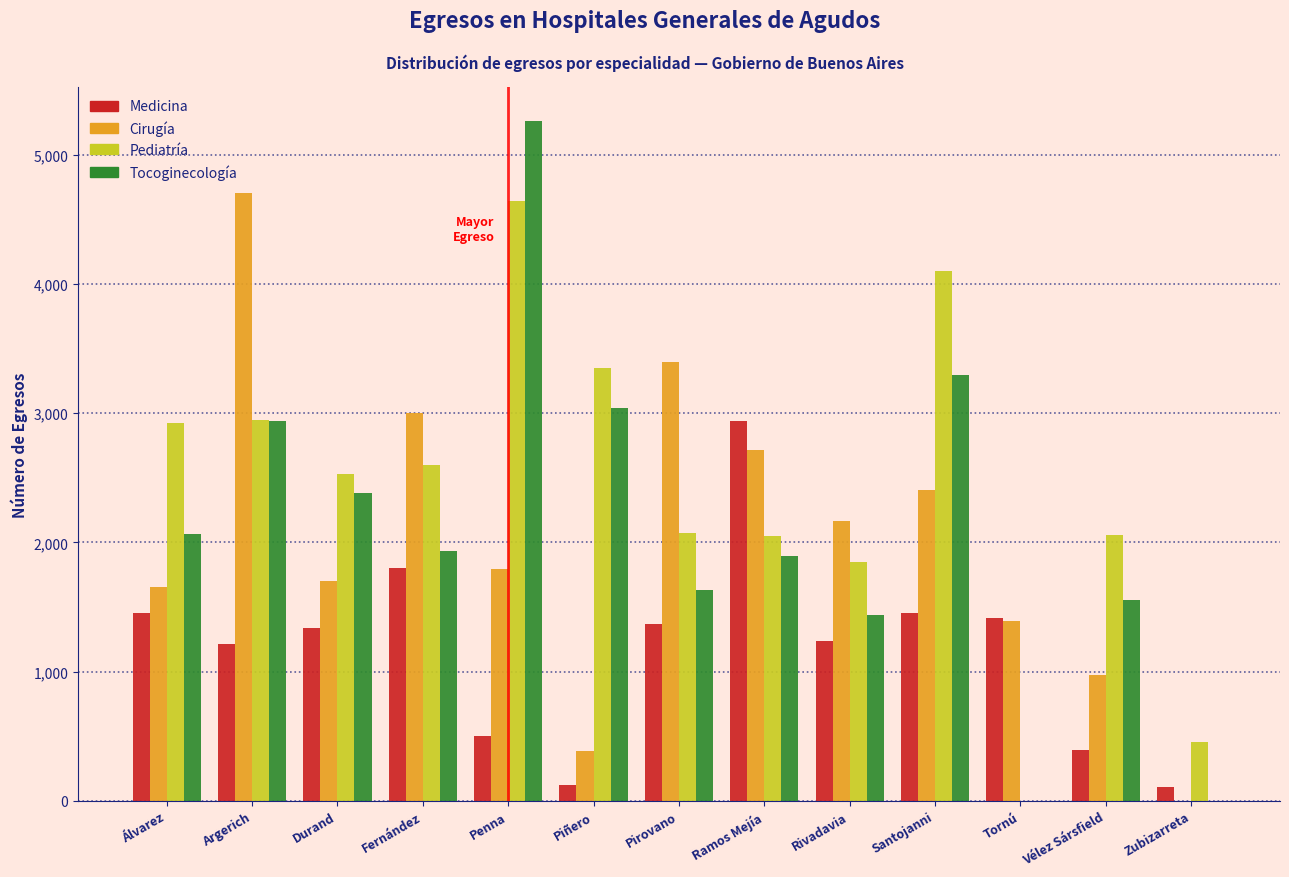

What is the sum of the Medicina values at Piñero and Vélez Sársfield?

519